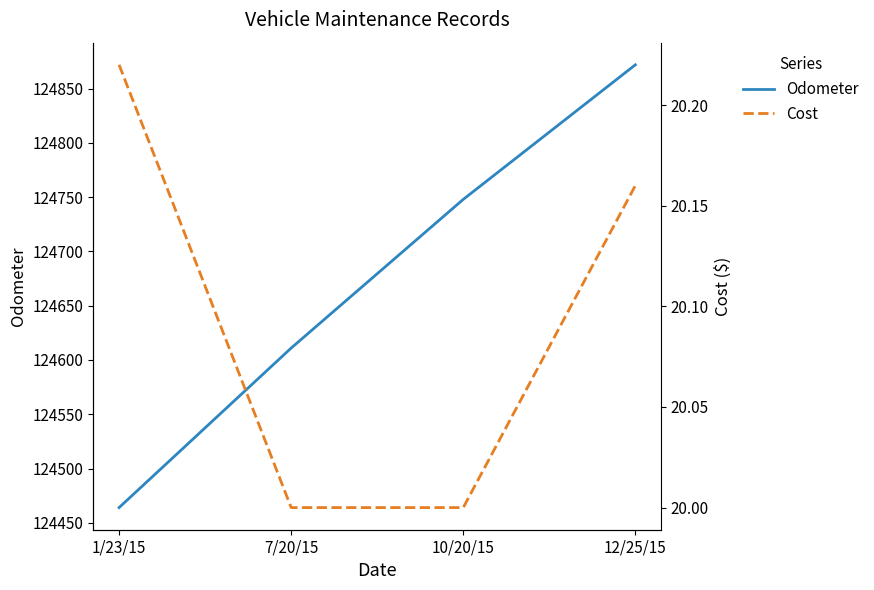

Reading left to right, extract all data points from this chart.

Odometer: 124464.0	124611.0	124748.0	124872.0
Cost: 20.2	20.0	20.0	20.2